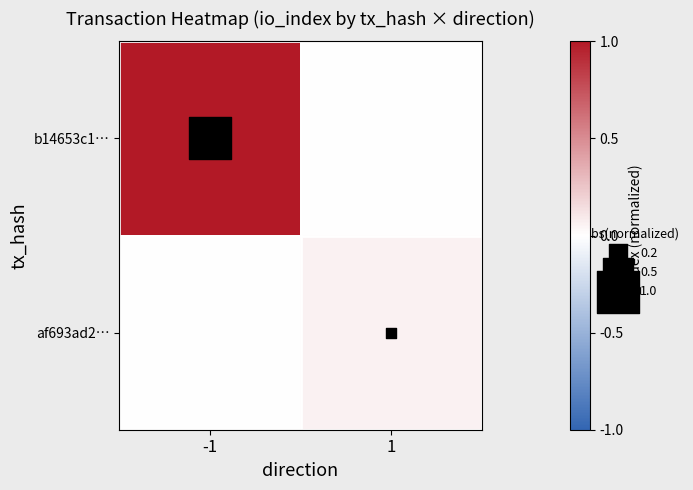

At which category does the chart reach its minimum across all series?

1